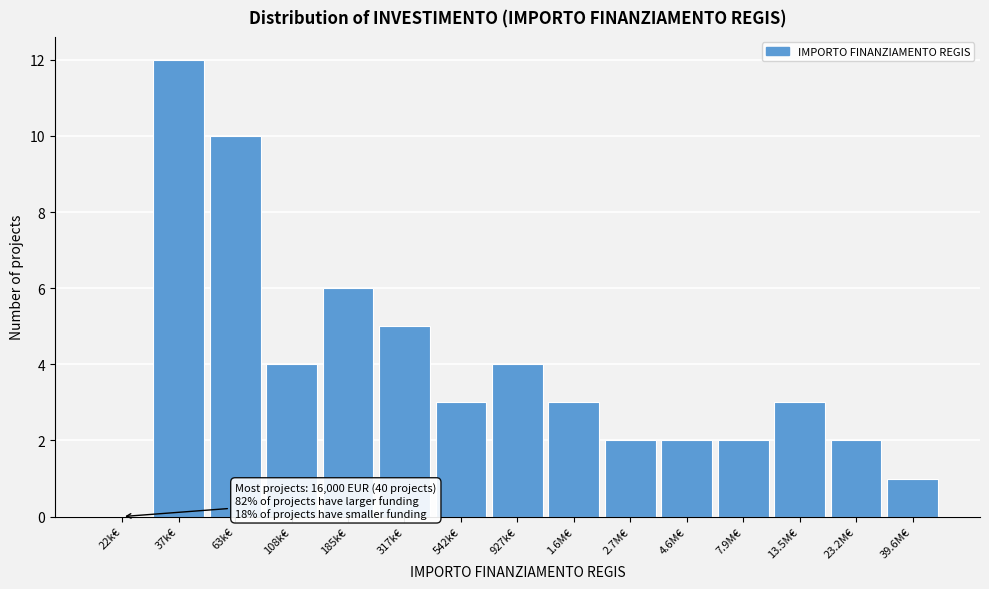

Reading right to left, list all the values displayed in this chart.

39.6M€=1	23.2M€=2	13.5M€=3	7.9M€=2	4.6M€=2	2.7M€=2	1.6M€=3	927k€=4	542k€=3	317k€=5	185k€=6	108k€=4	63k€=10	37k€=12	22k€=0